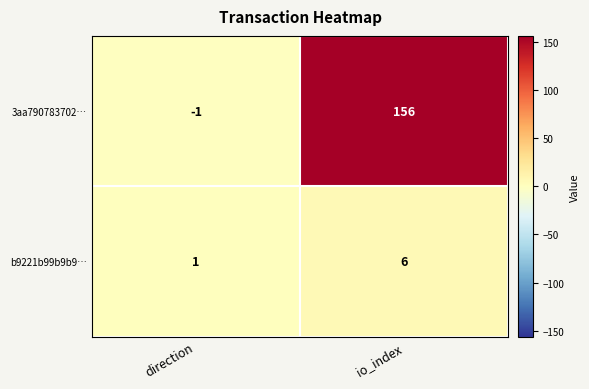

What is the sum of the 3aa790783702… values at io_index and direction?

155